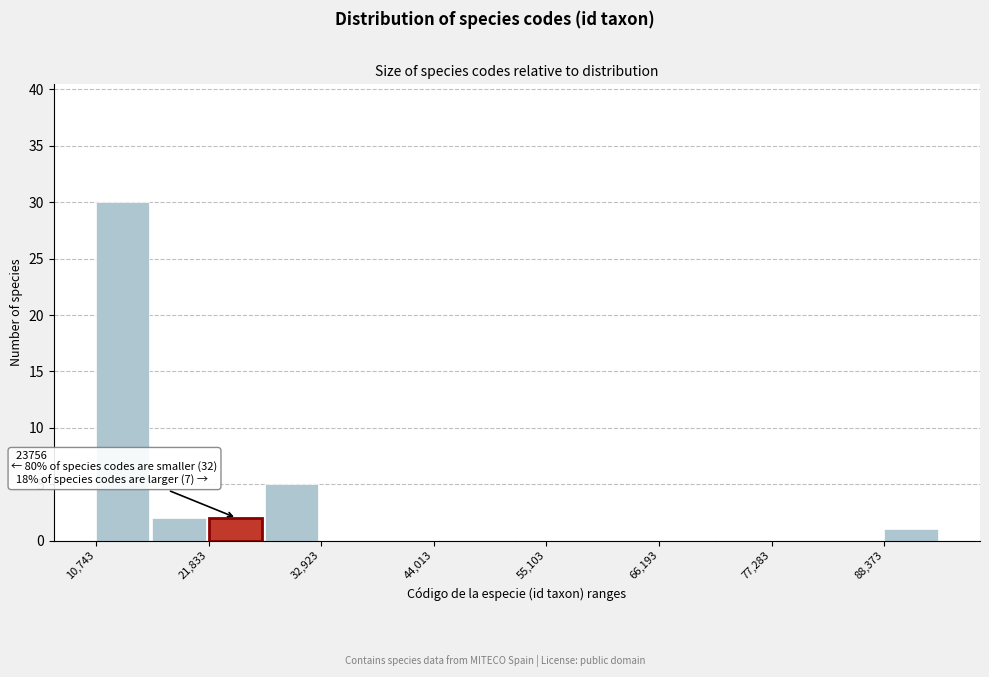

Around what value on the x-axis is the tallest bar? Give the approximate position of its centre, as read against the axis.

14000